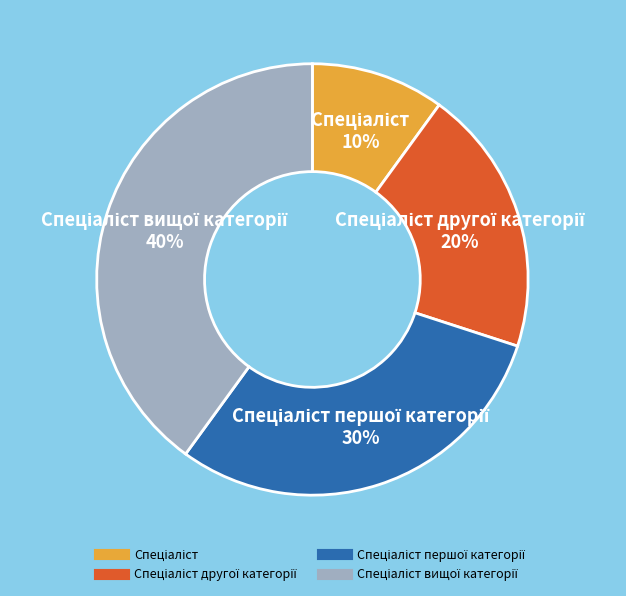

To the nearest percent, what is the difference between the largest and smallest slice percentages?

30%